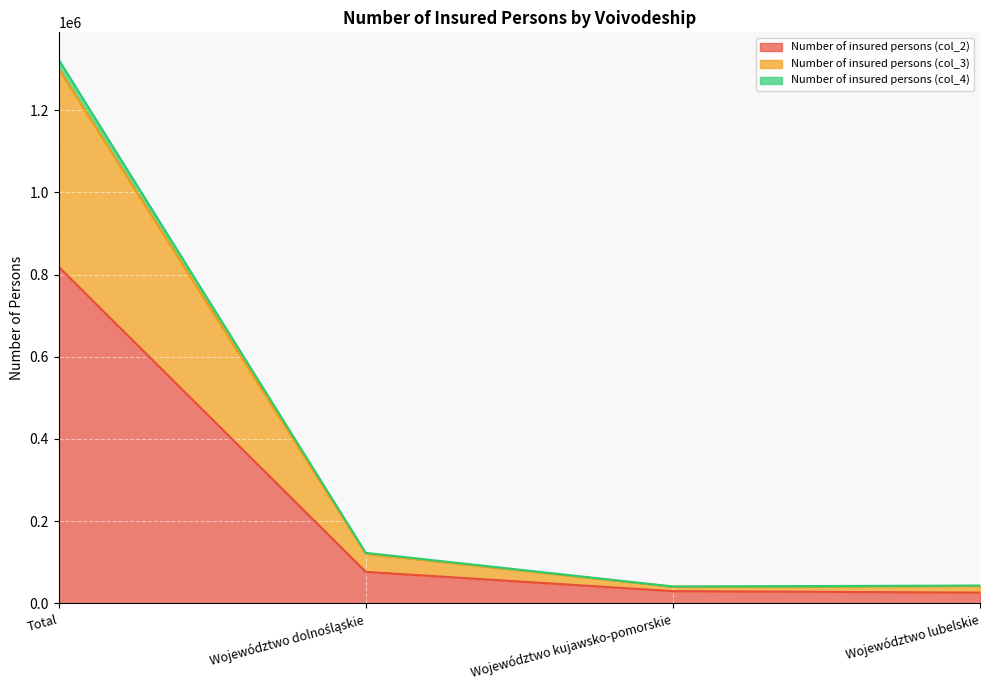

Is the value of Number of insured persons (col_4) at Województwo lubelskie greater than the value of Number of insured persons (col_3) at Województwo kujawsko-pomorskie?

Yes